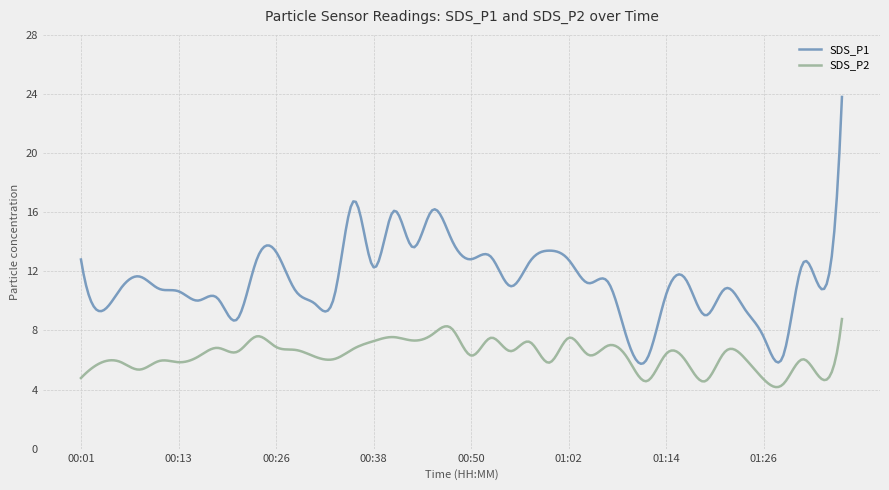

What is the difference between the maximum and minimum values in the SDS_P2 series?

4.6